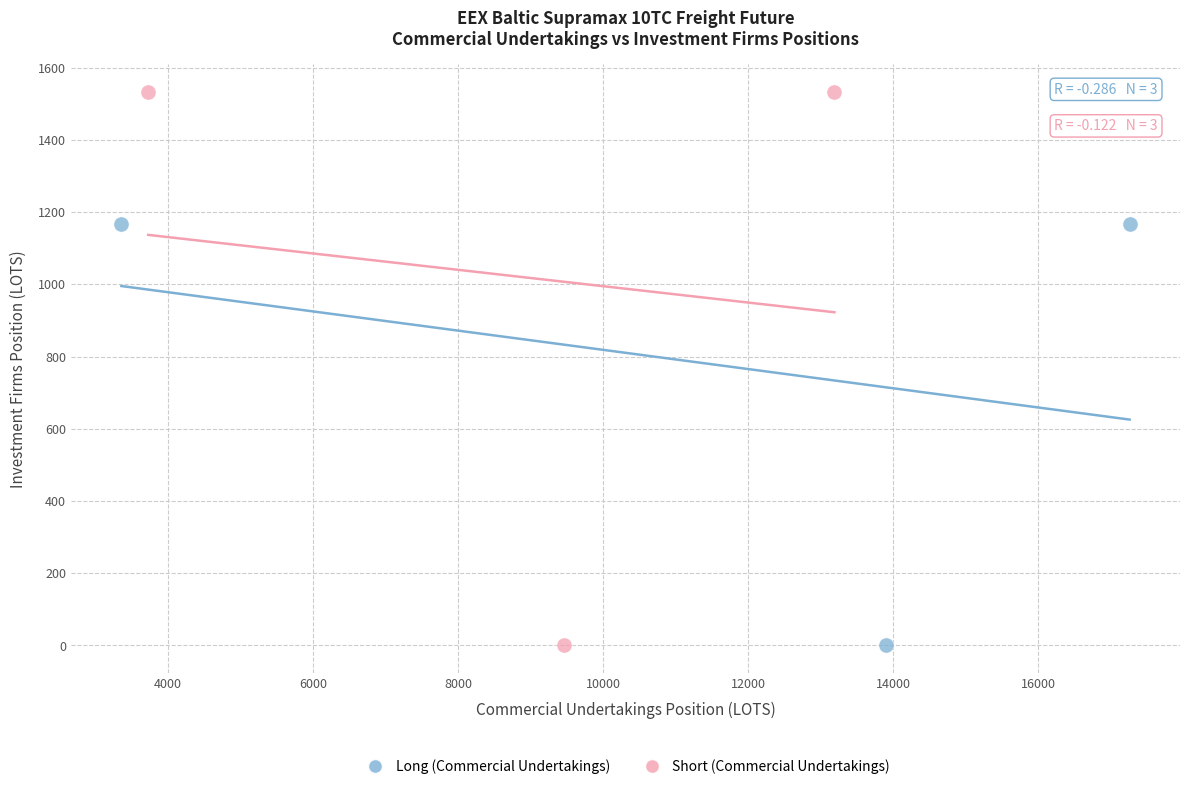

Which series has the largest Y range (max minus min)?

Short (Commercial Undertakings)